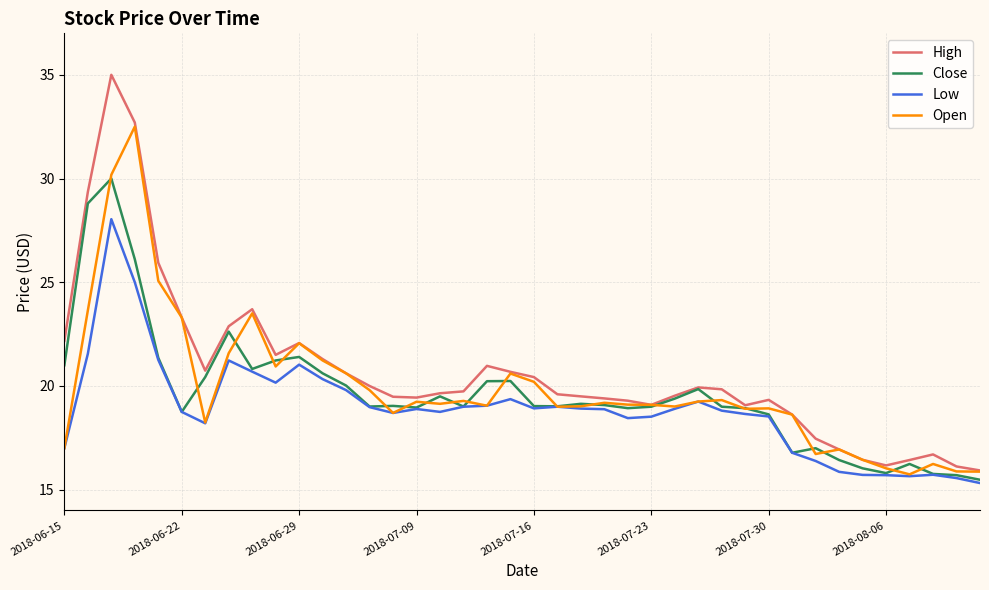

Which series has the widest spread of values?

High